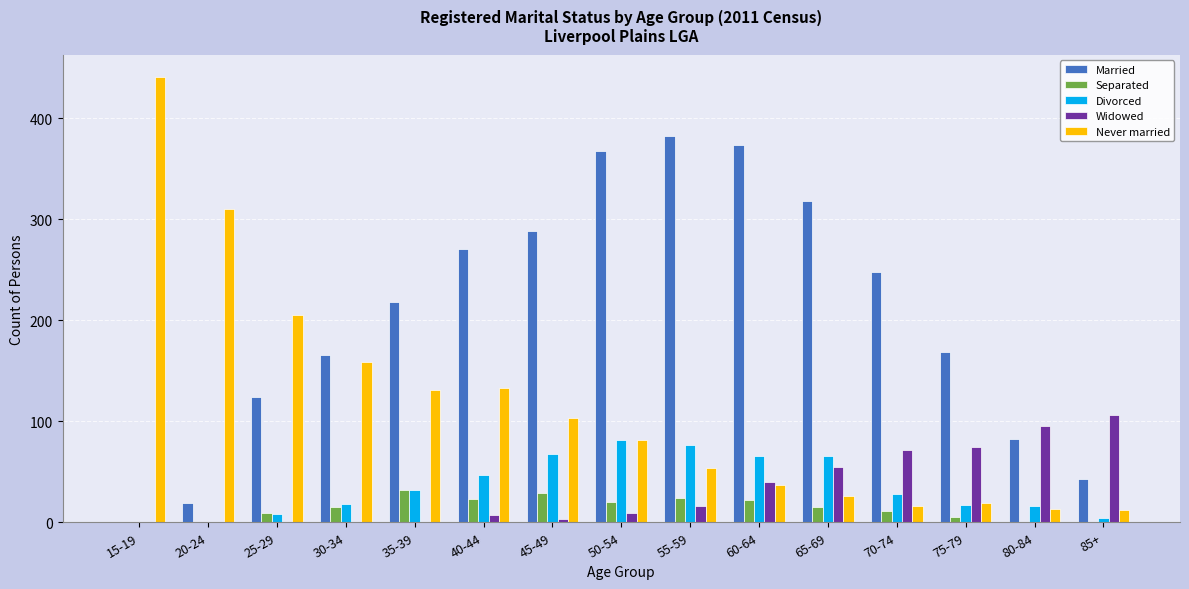

Which series changed the most between 30-34 and 75-79?

Never married